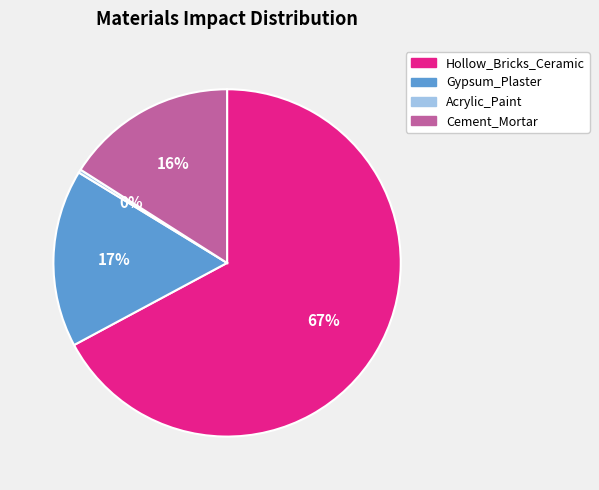

To the nearest percent, what is the average slice percentage?

25%